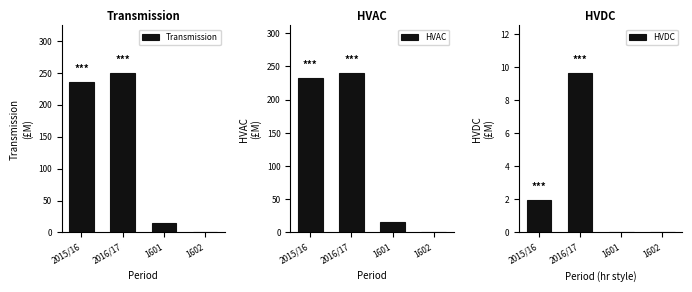

Is it true that HVDC equals 9.6 at 2016/17?

True